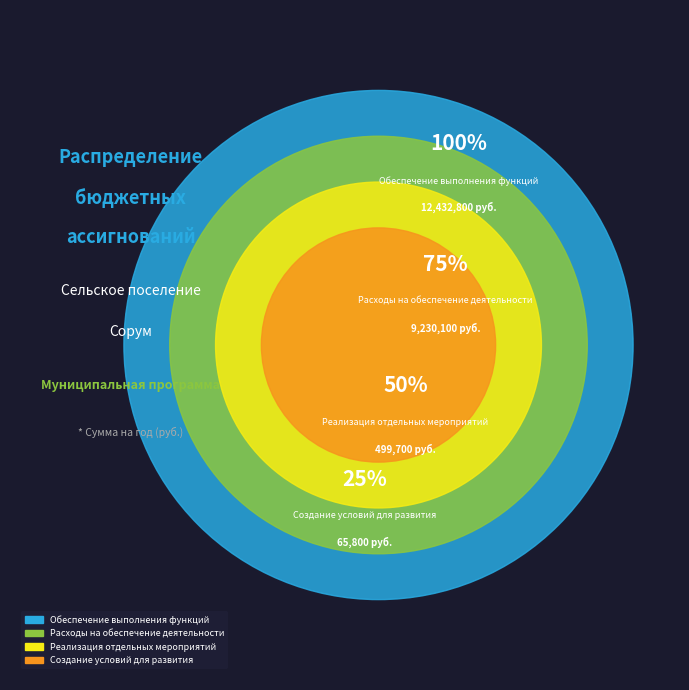

To the nearest percent, what is the difference between the largest and smallest slice percentages?

56%